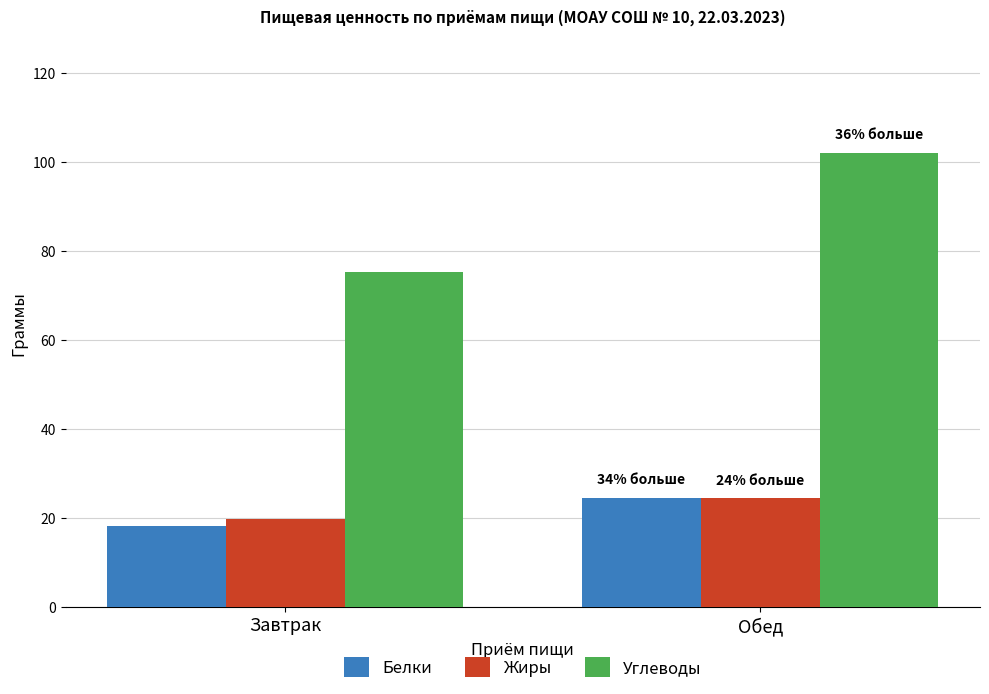

List the labels in order of Углеводы value, smallest first.

Завтрак, Обед